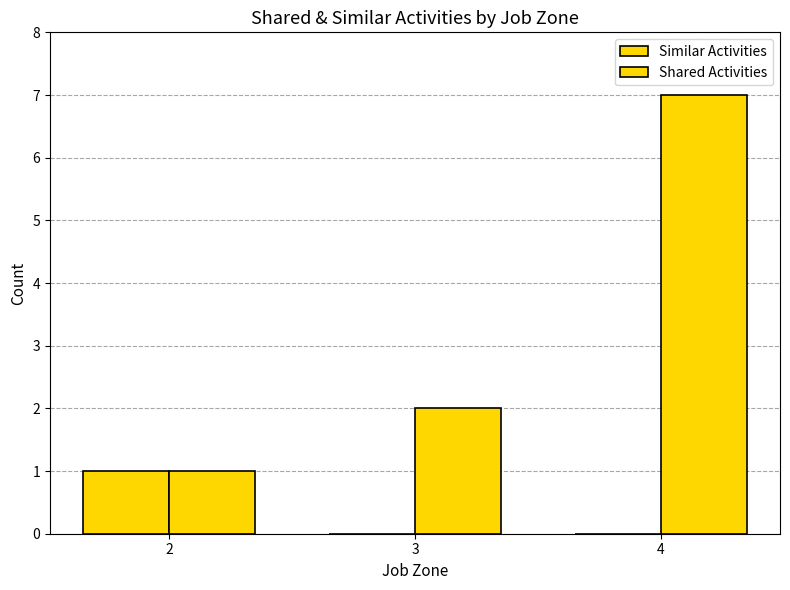

Does the chart contain stacked bars?

No